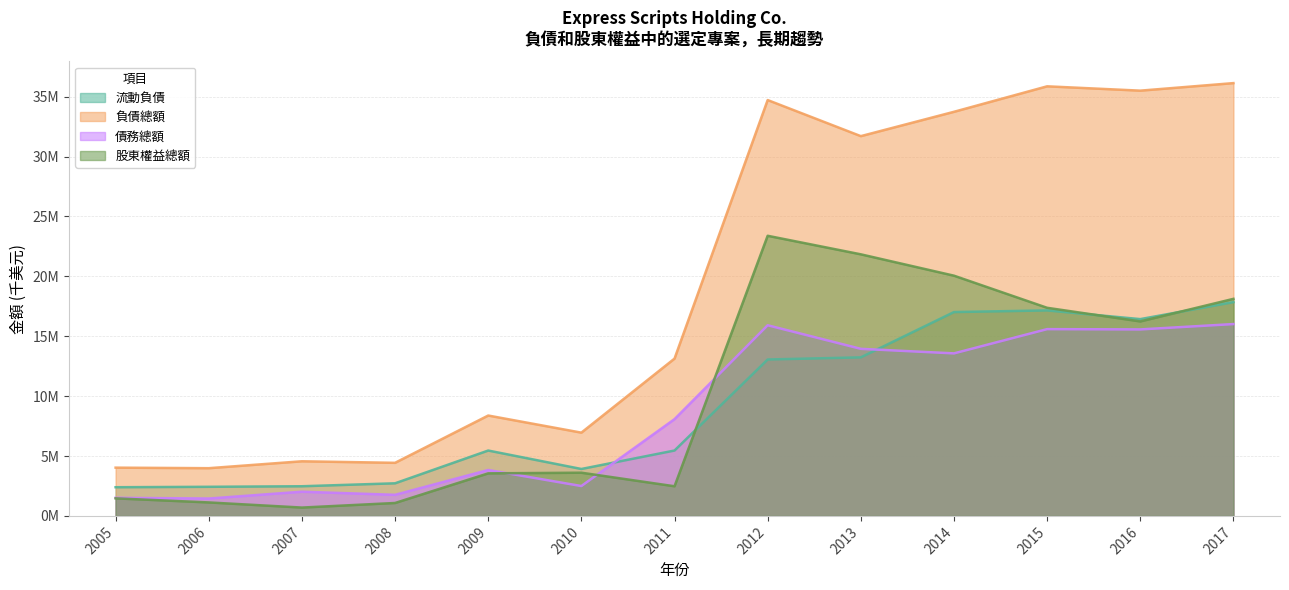

Reading right to left, transcribe all the data shown in this chart.

流動負債: 2017=17846400	2016=16428100	2015=17155300	2014=17016900	2013=13235300	2012=13057400	2011=5458100	2010=3917200	2009=5456800	2008=2721700	2007=2475000	2006=2429400	2005=2394000
負債總額: 2017=36130500	2016=35501100	2015=35862800	2014=33734900	2013=31703400	2012=34715500	2011=13131700	2010=6951200	2009=8379400	2008=4431000	2007=4560000	2006=3983200	2005=4028000
債務總額: 2017=16014400	2016=15568300	2015=15592700	2014=13568000	2013=13947000	2012=15915000	2011=8076300	2010=2493800	2009=3832600	2008=1760300	2007=2020400	2006=1450500	2005=1511000
股東權益總額: 2017=18119600	2016=16236000	2015=17372800	2014=20054200	2013=21837400	2012=23385000	2011=2473700	2010=3606600	2009=3551800	2008=1078200	2007=696400	2006=1124900	2005=1465000